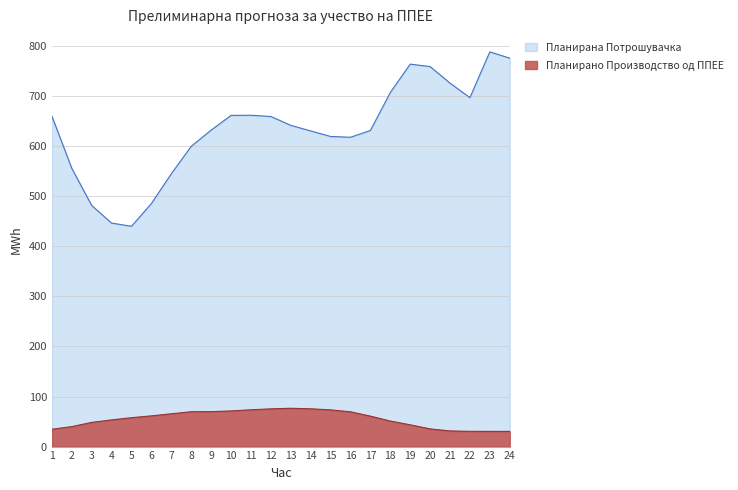

Read the Планирана Потрошувачка value at 3.

481.6